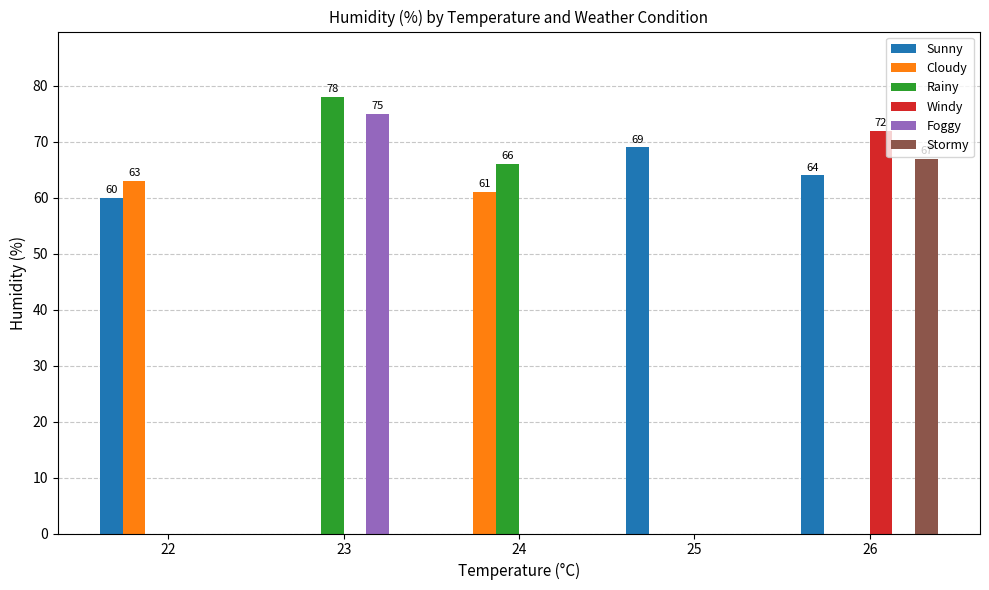

Where is Rainy nearest to the value 39?

24